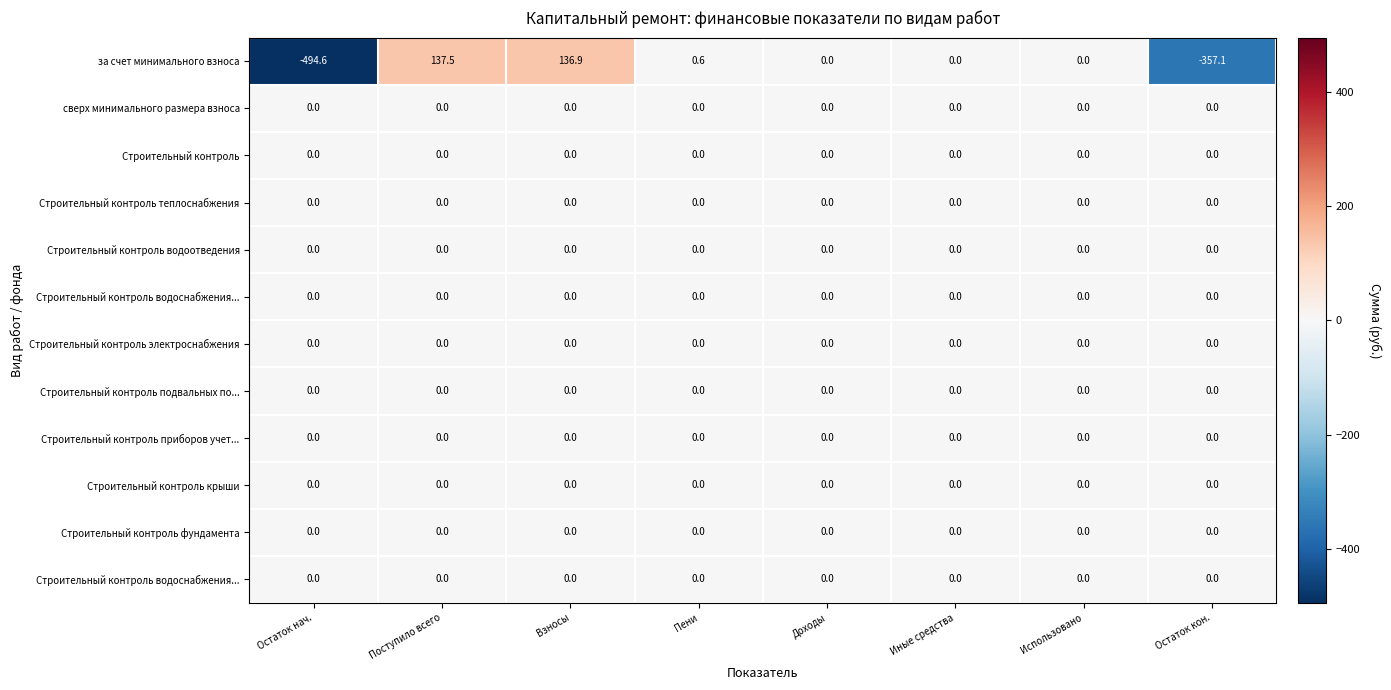

Which category has the highest value across all series?

Поступило всего